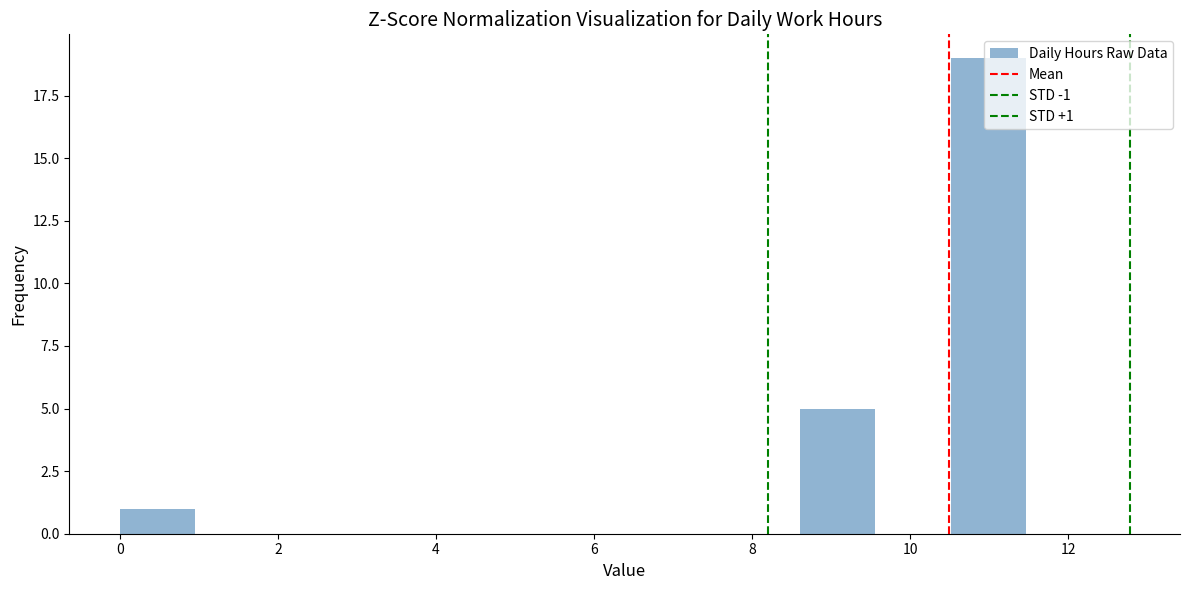

Over which range of the x-axis is the bar tallest?

10.6 to 11.4